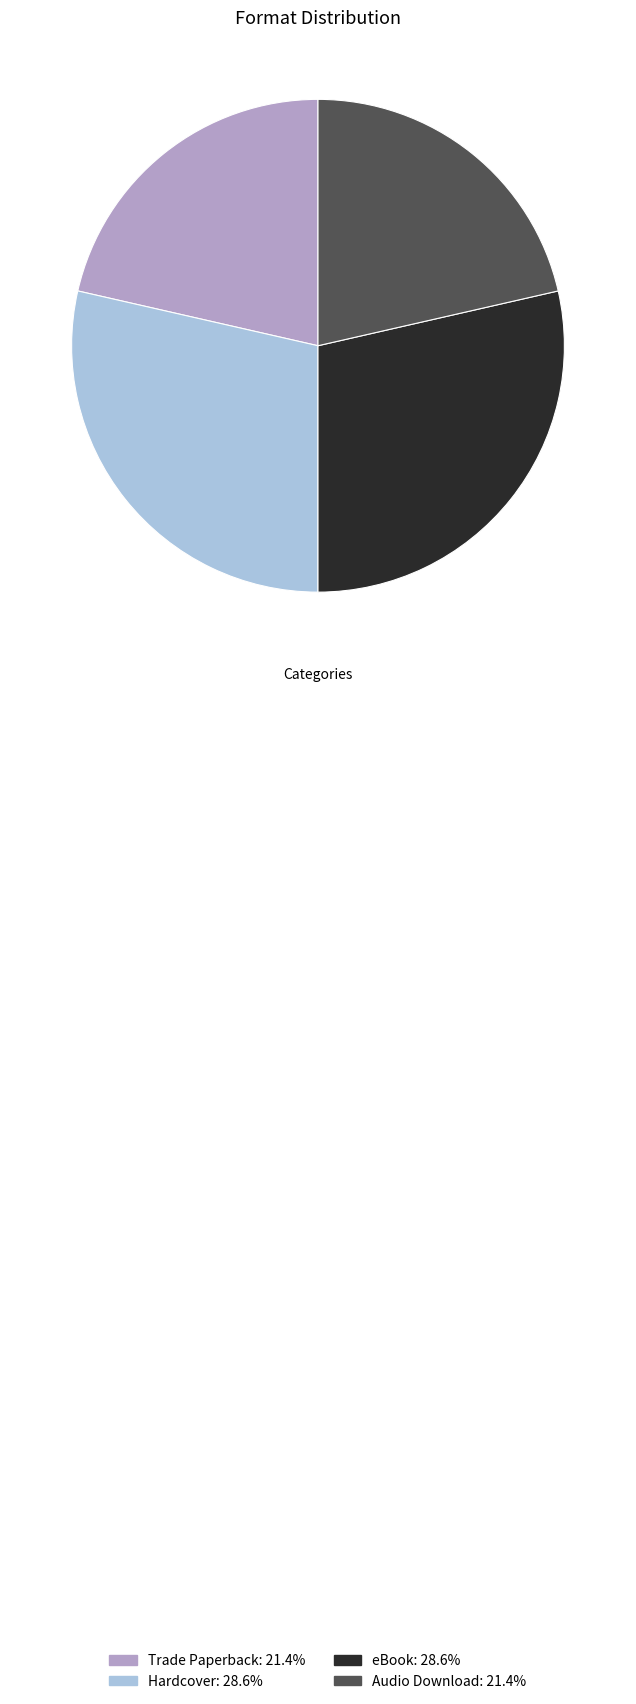

Between Hardcover and Audio Download, which is larger?

Hardcover